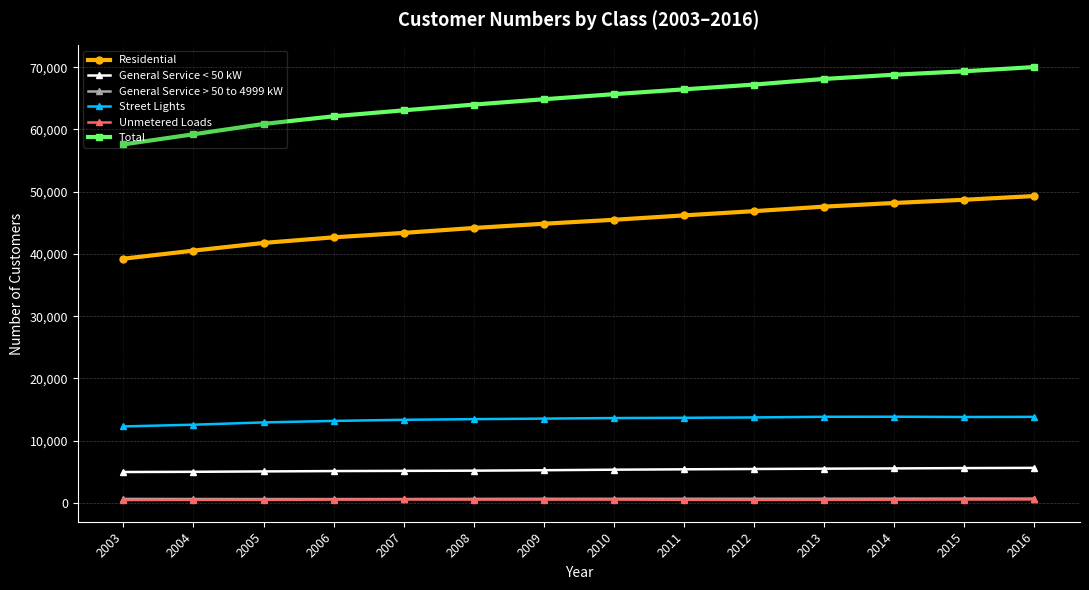

Is the value of Street Lights at 2004 greater than the value of General Service < 50 kW at 2006?

Yes